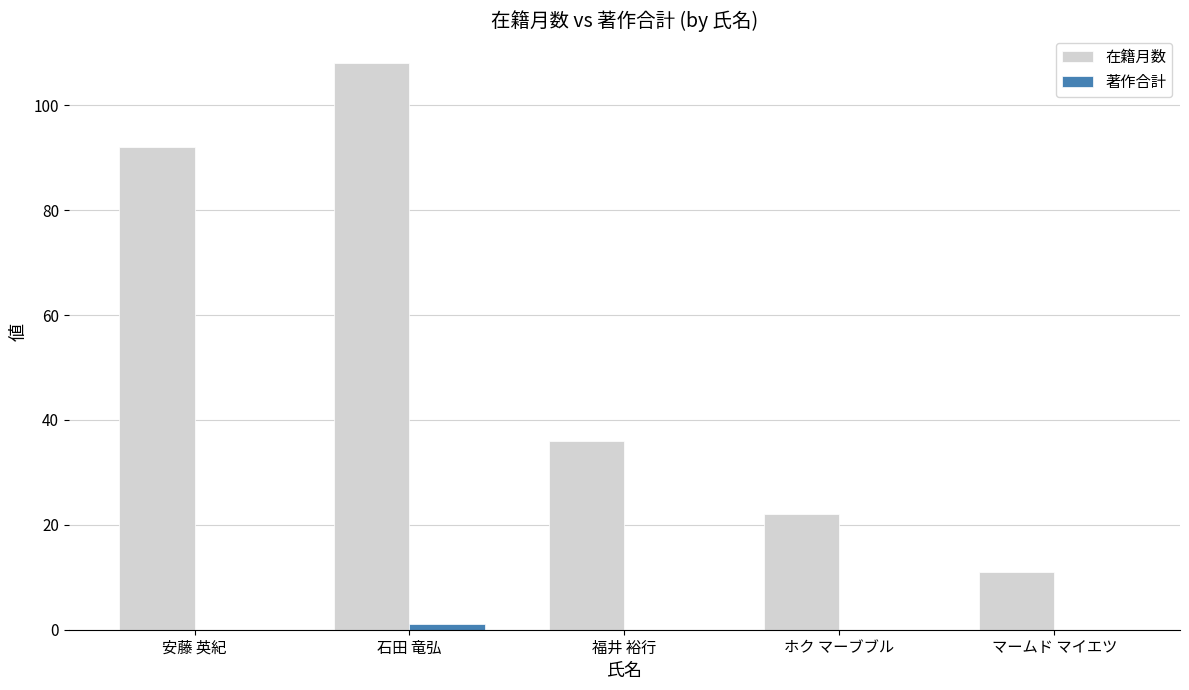

What is the difference between the 在籍月数 values at 安藤 英紀 and 石田 竜弘?

16